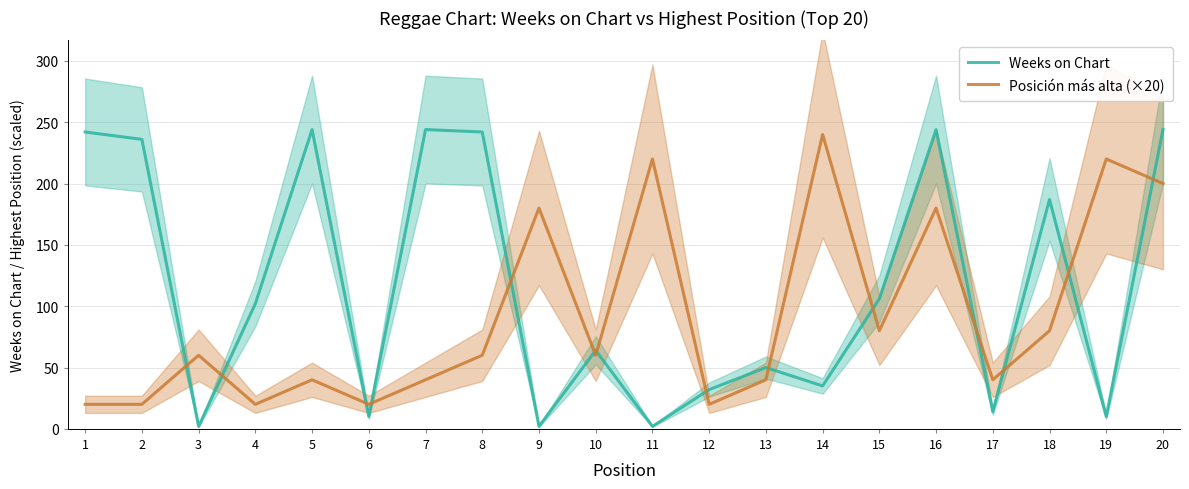

After their last crossing, which series has the higher values: Posición más alta (×20) or Weeks on Chart?

Weeks on Chart